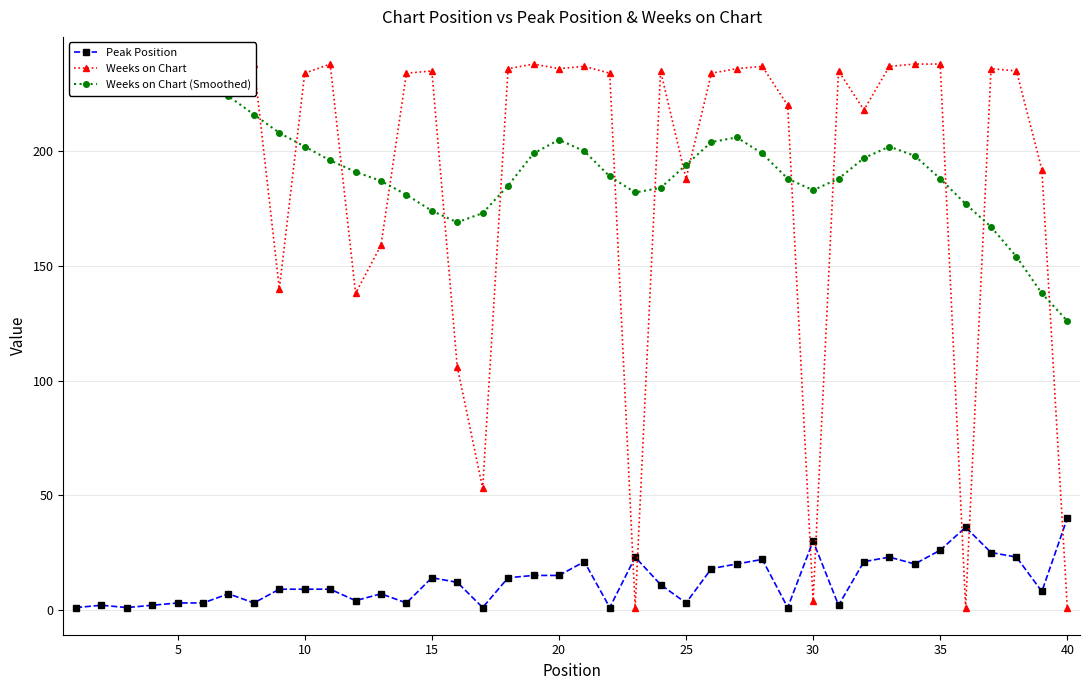

Is it true that Peak Position equals 26 at 35?

True